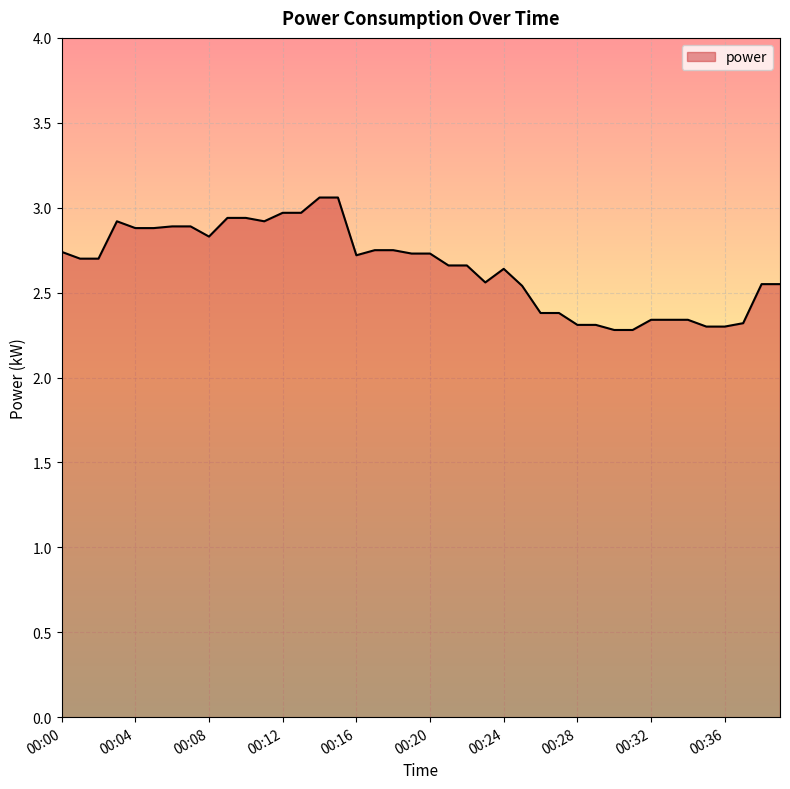

What is the difference between the maximum and minimum values?

0.8